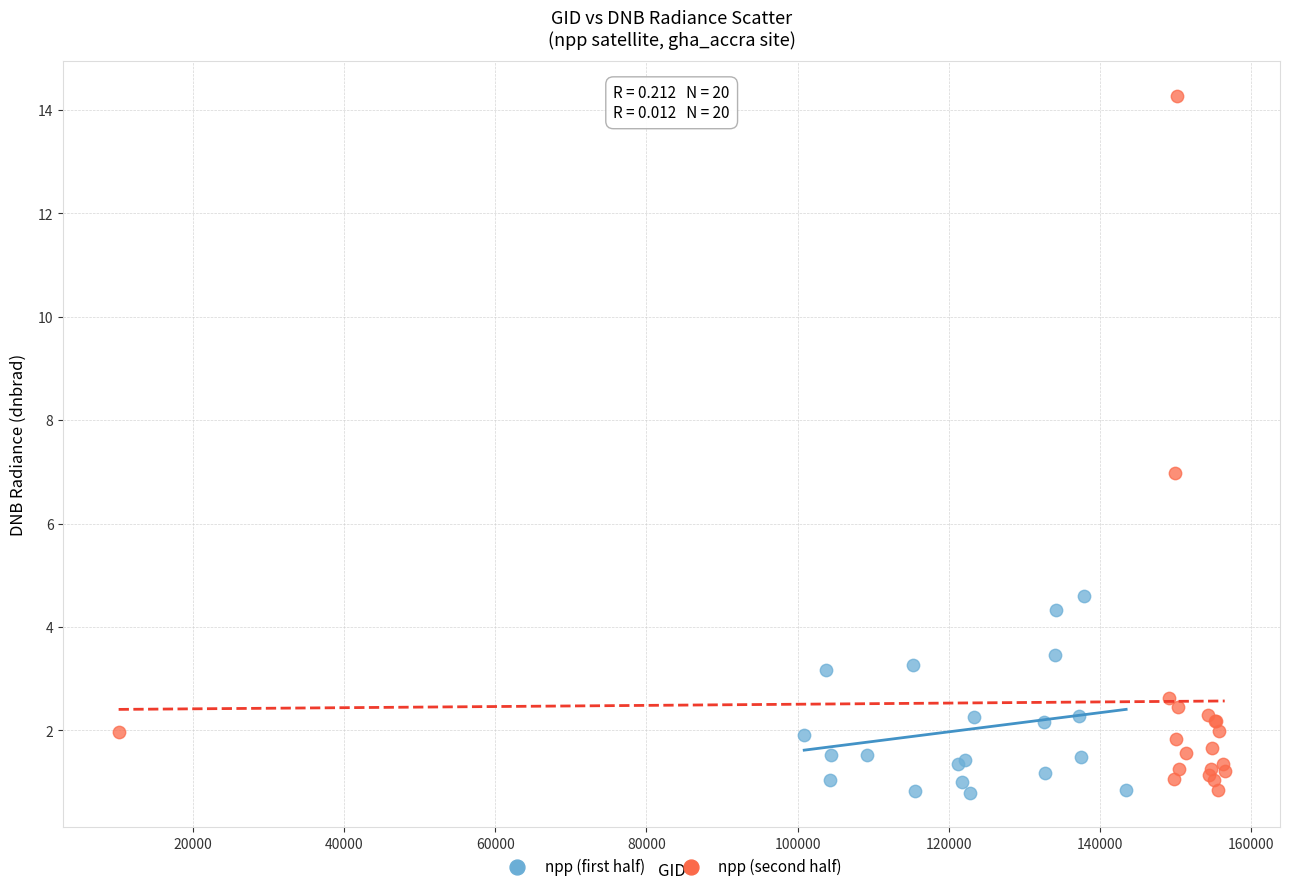

Which series contains the highest Y value?

npp (second half)